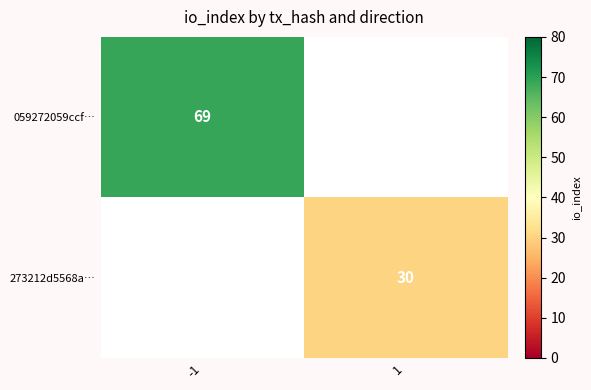

Is the value of 059272059ccf… at -1 greater than the value of 273212d5568a… at 1?

Yes